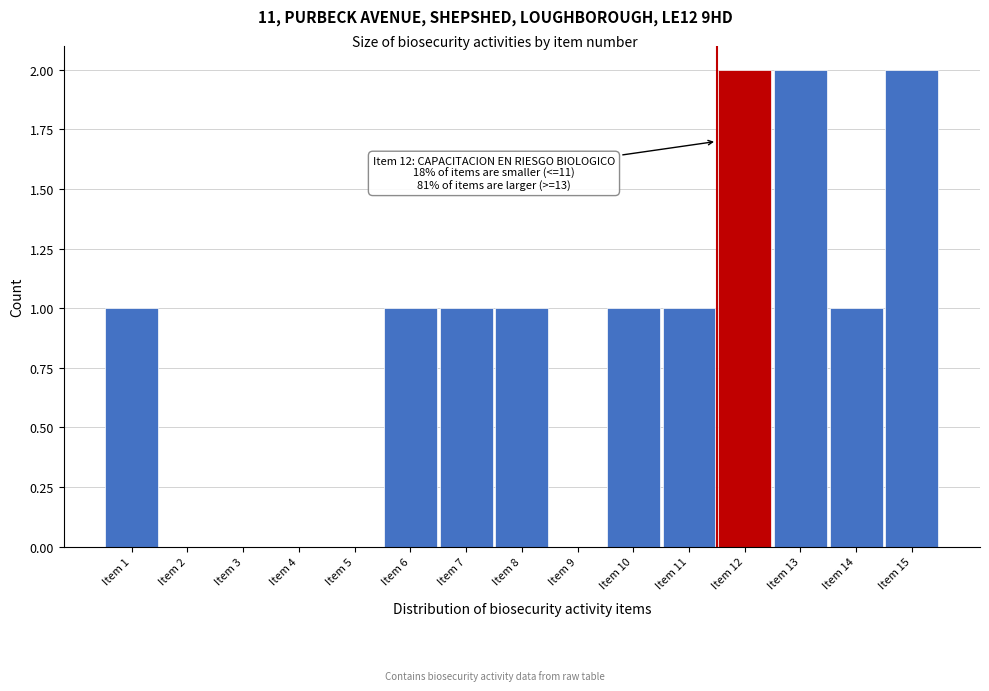

Reading right to left, transcribe all the data shown in this chart.

Item 15=2	Item 14=1	Item 13=2	Item 12=2	Item 11=1	Item 10=1	Item 9=0	Item 8=1	Item 7=1	Item 6=1	Item 5=0	Item 4=0	Item 3=0	Item 2=0	Item 1=1